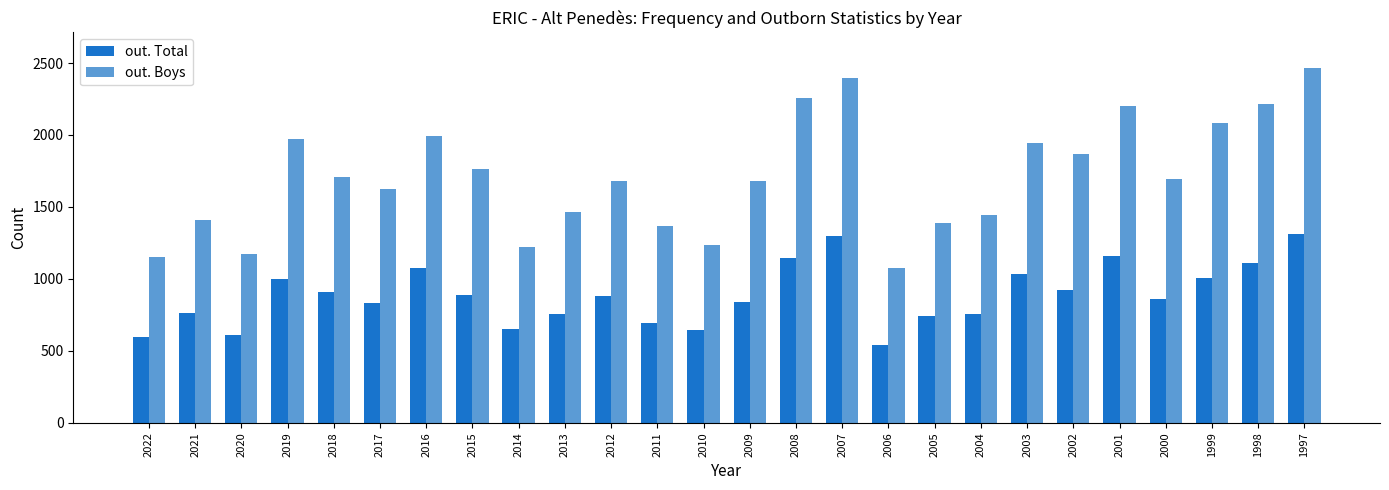

Between 2013 and 1997, which series saw the biggest shift?

out. Boys